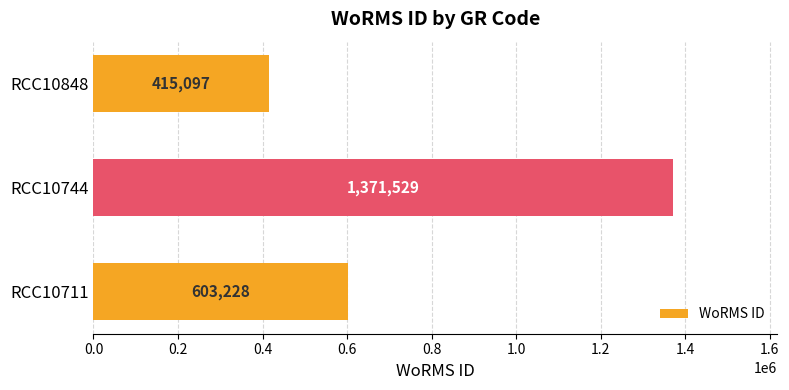

How many bars are there in total?

3